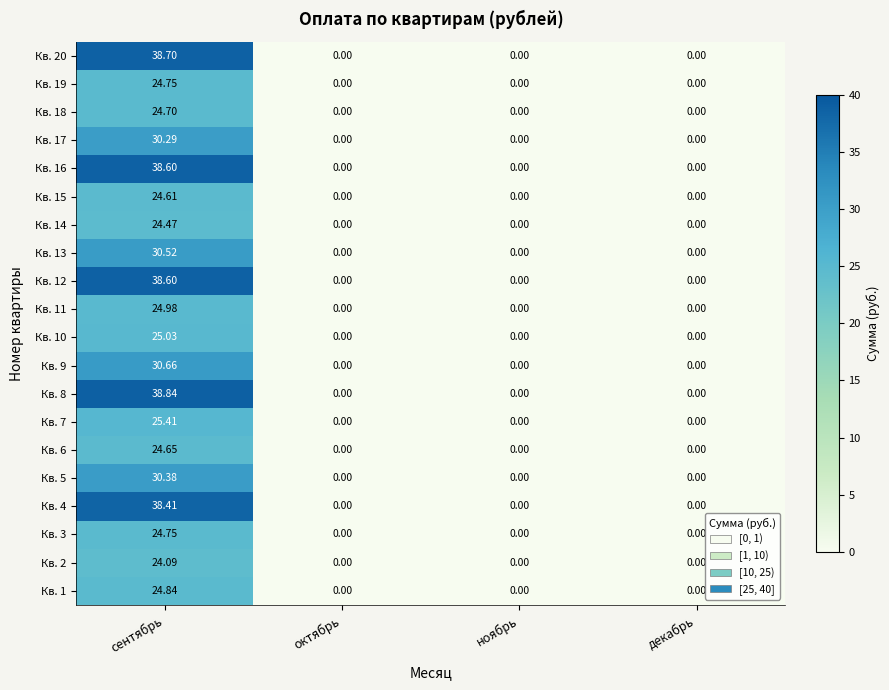

Which series has the largest total across all categories?

Кв. 8